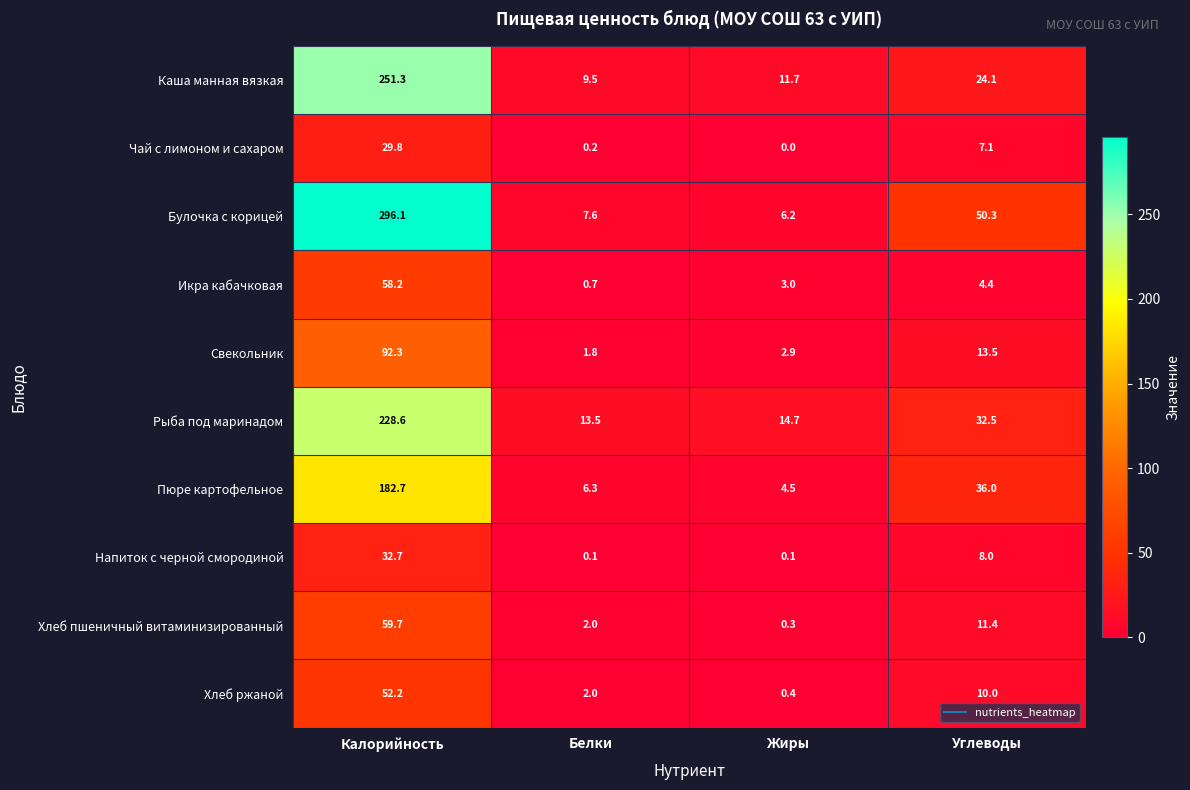

Between Белки and Углеводы, which series saw the biggest shift?

Булочка с корицей